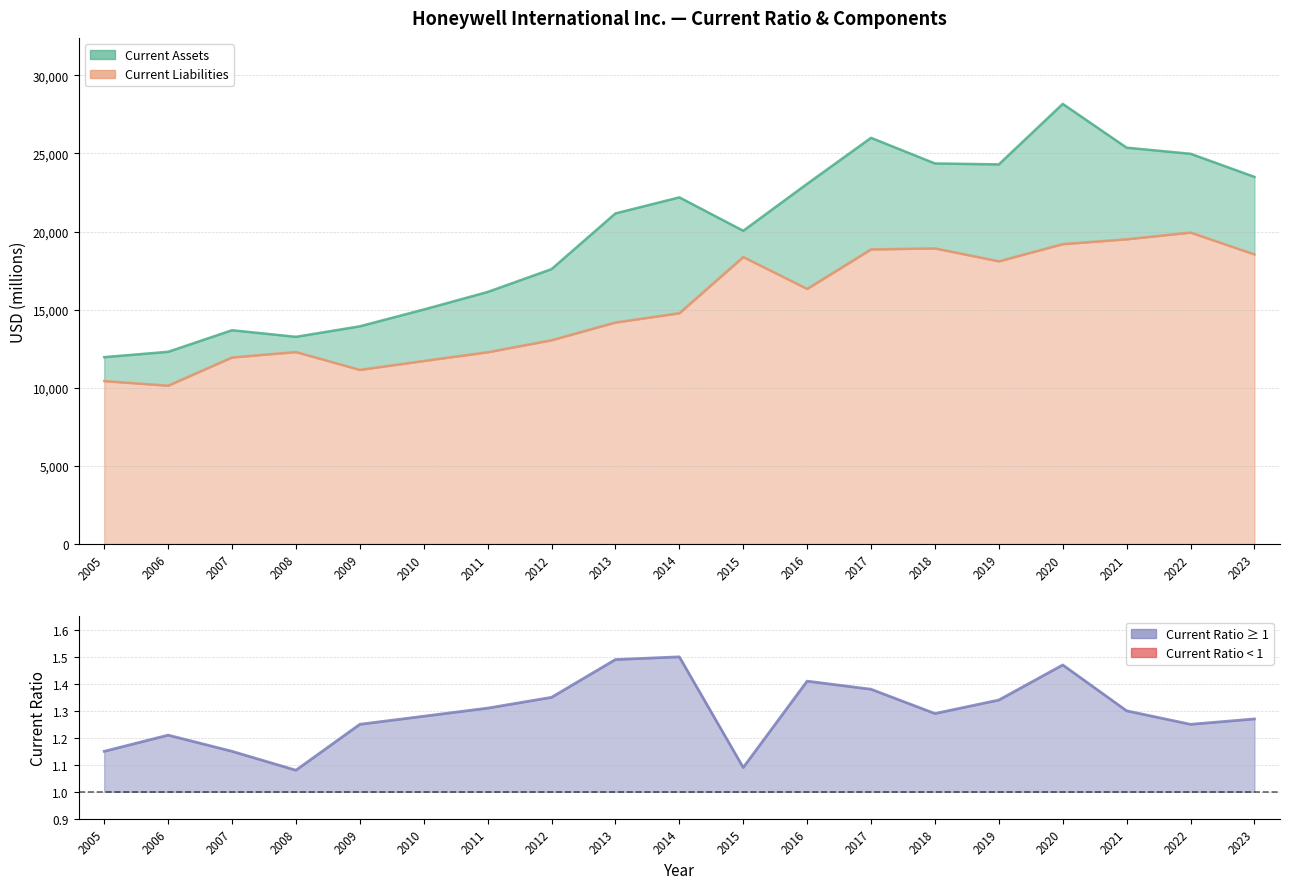

Does the chart display data point markers on the line(s)?

No